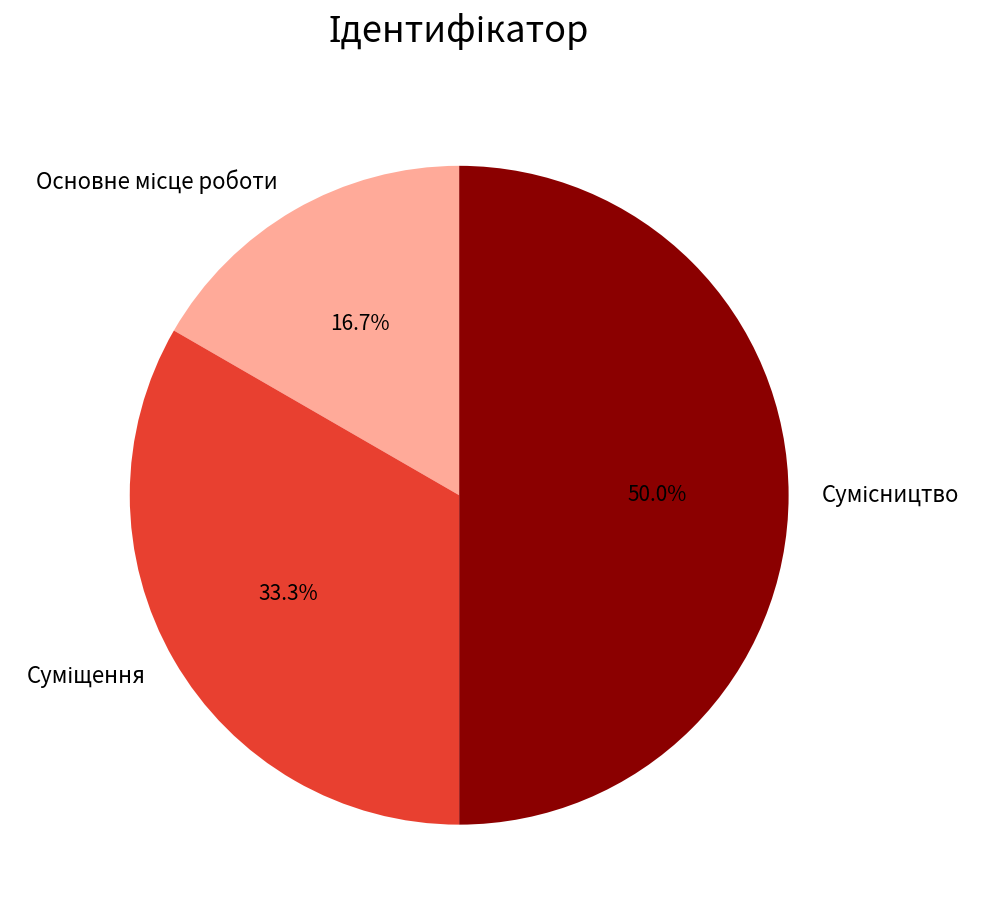

Is there any slice that represents more than half of the pie?

No